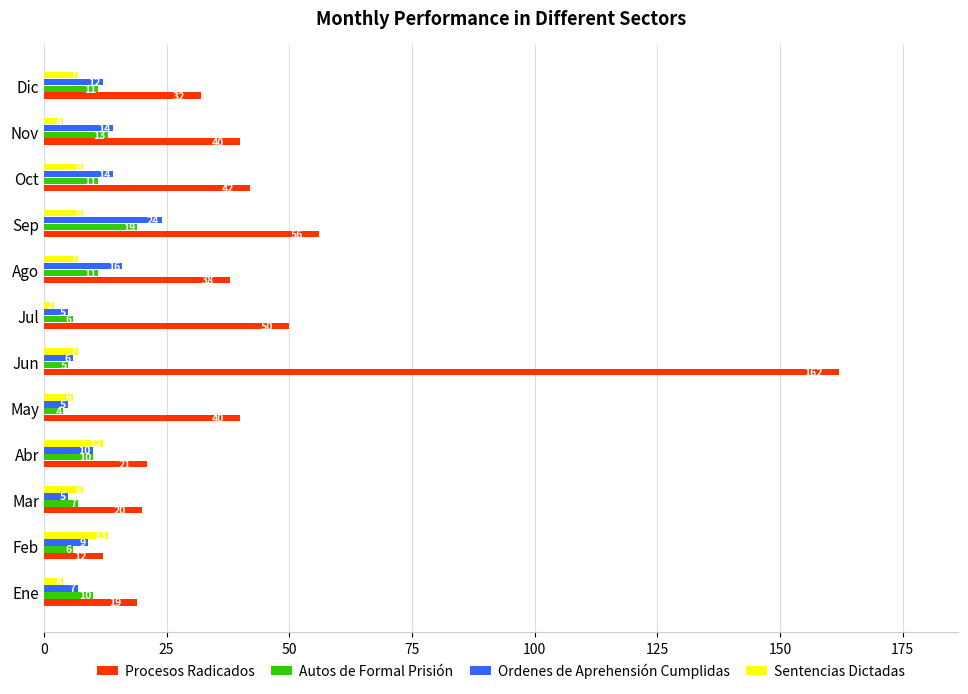

What are all the series names shown in the legend?

Procesos Radicados, Autos de Formal Prisión, Ordenes de Aprehensión Cumplidas, Sentencias Dictadas